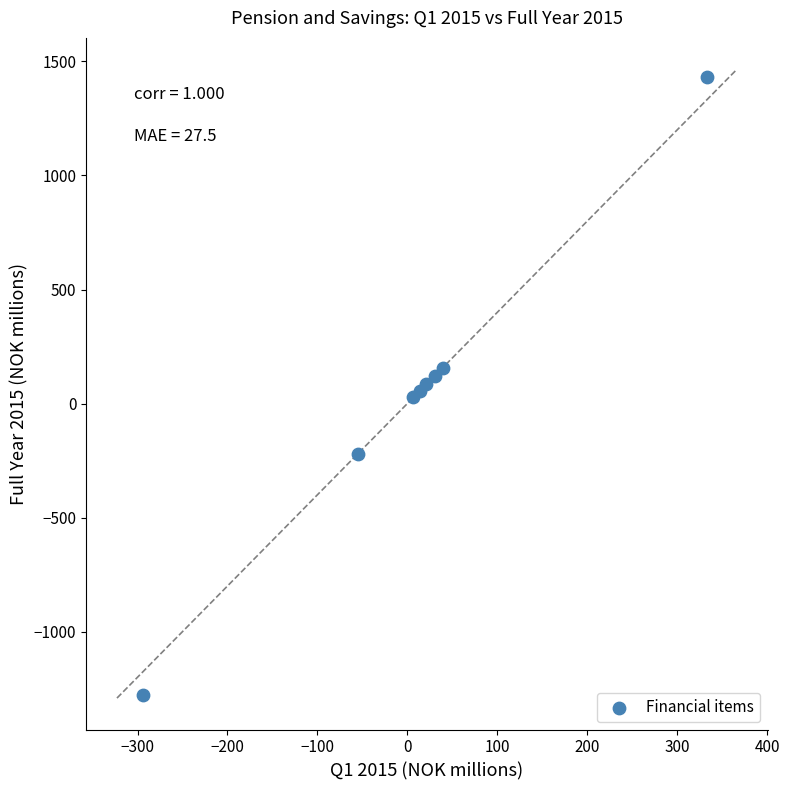

What is the range of X values (max minus min)?

626.5